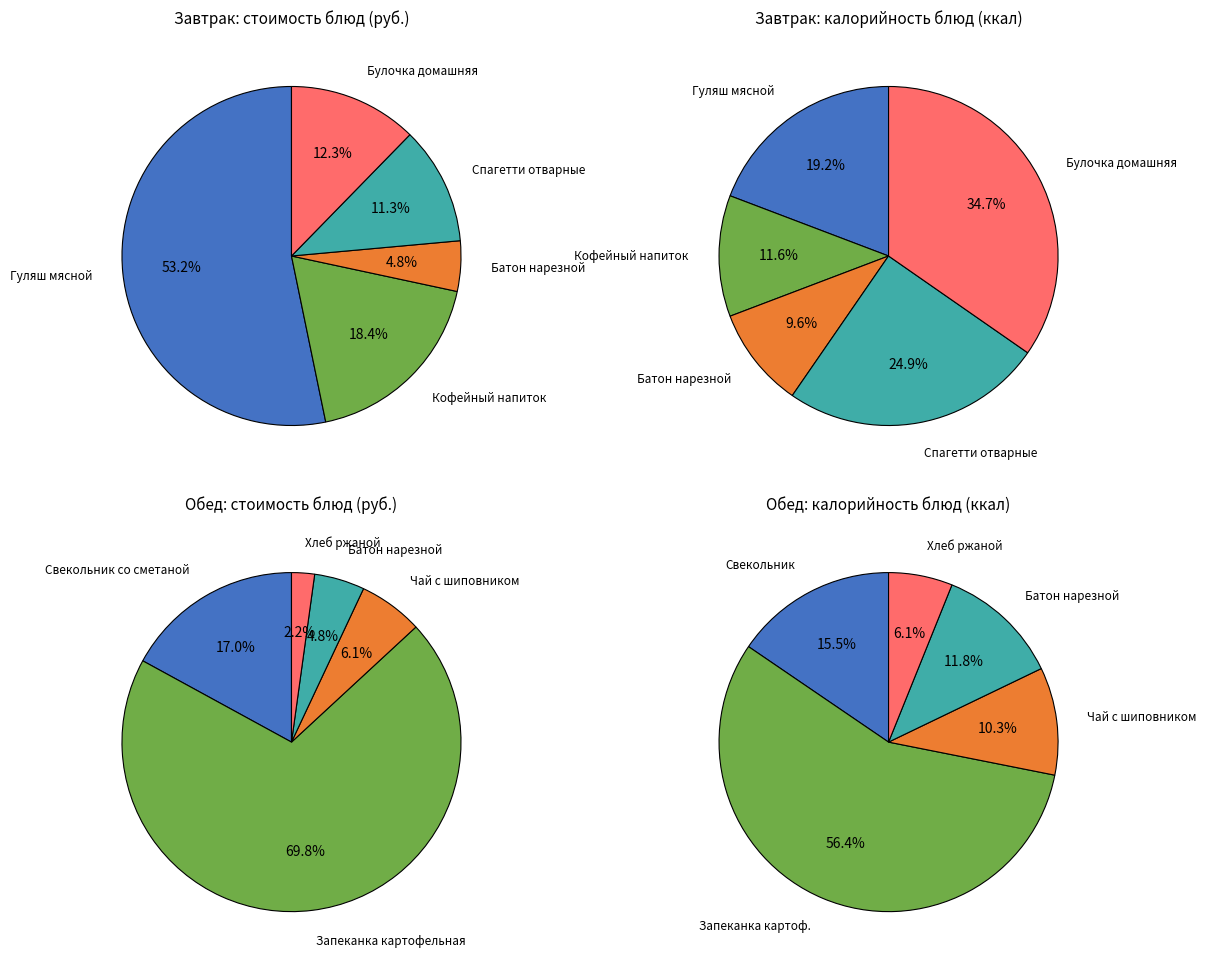

To the nearest percent, what is the difference between the 0 and 3 slice percentages?

12%